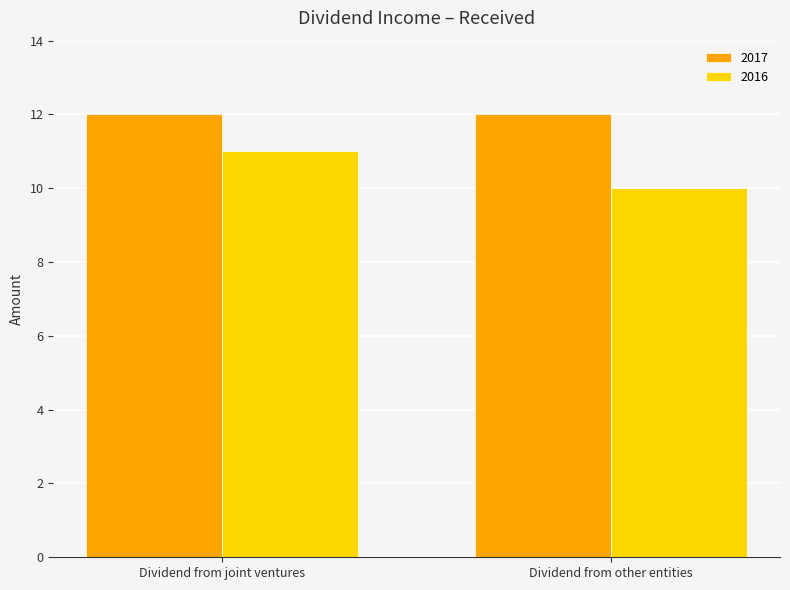

What is the label of the 1st bar from the left?

Dividend from joint ventures